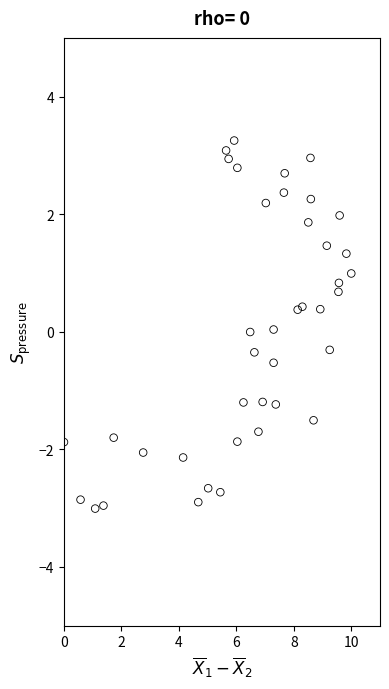

What is the range of X values (max minus min)?

10.0